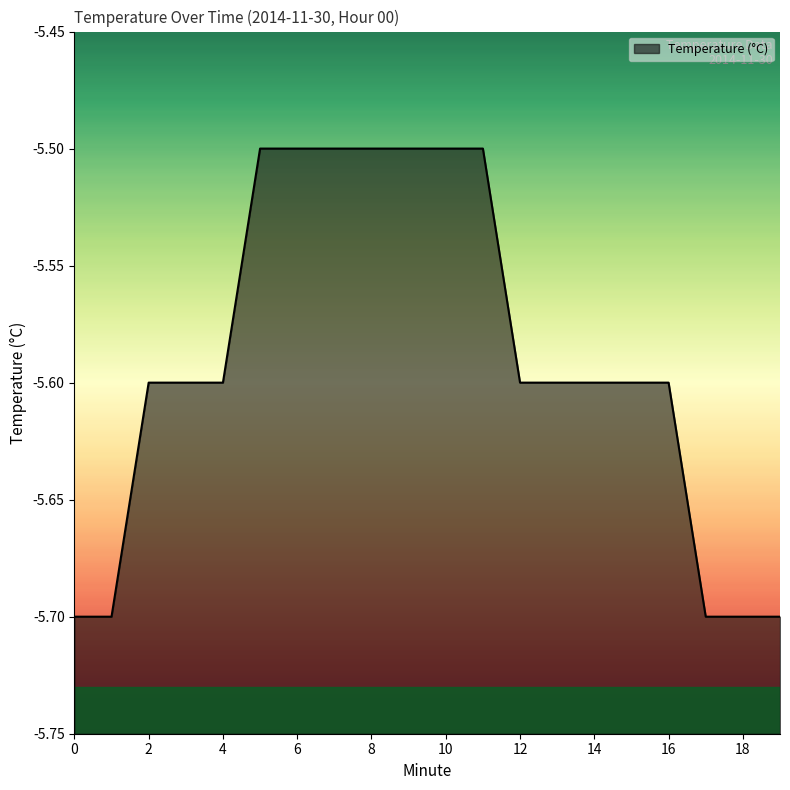

True or false: the data shows -5.5 at 5.

True